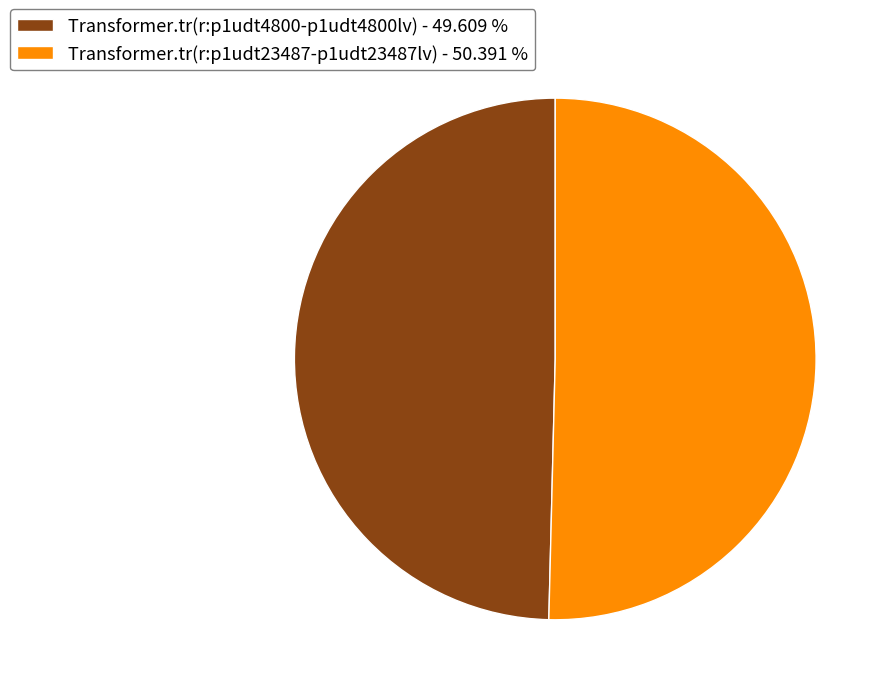

True or false: Transformer.tr(r:p1udt4800-p1udt4800lv) accounts for 50% of the total.

True